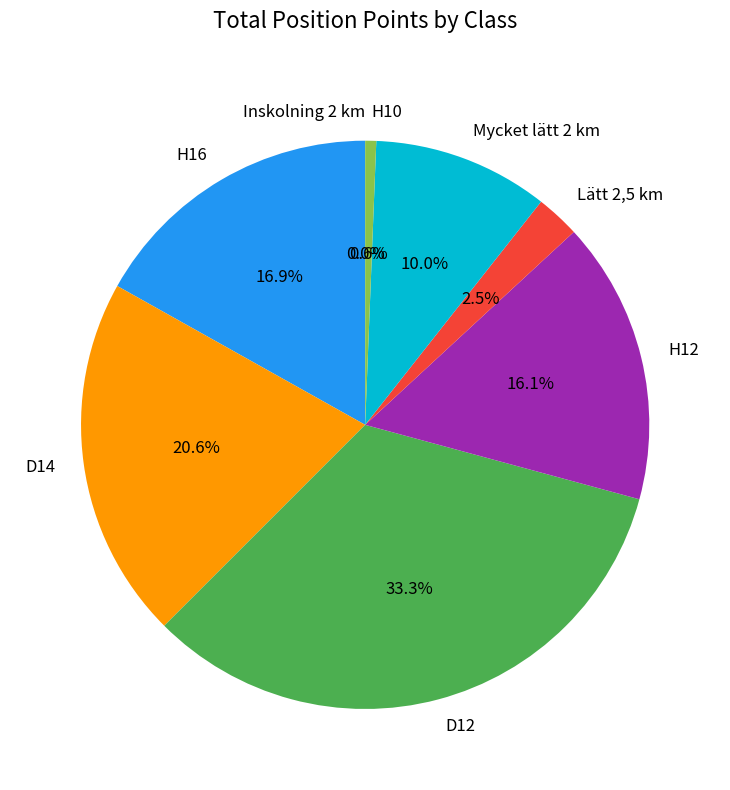

Rank the categories by value from highest to lowest.

D12, D14, H16, H12, Mycket lätt 2 km, Lätt 2,5 km, H10, Inskolning 2 km